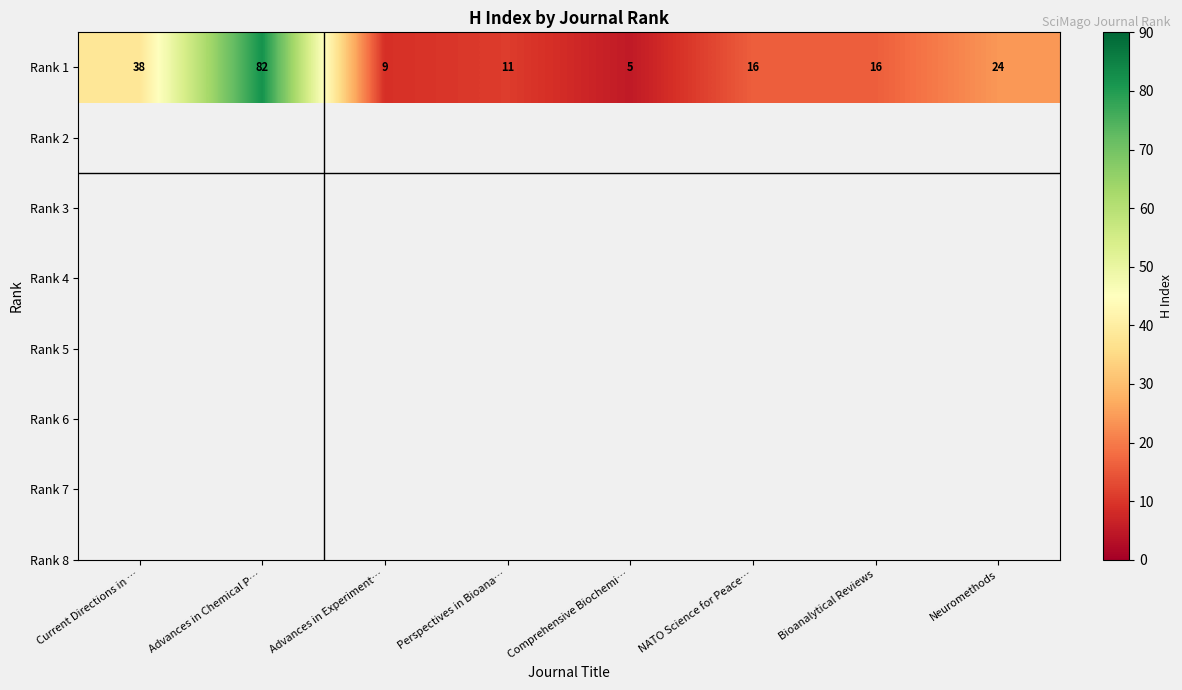

Count the number of data series in this chart.

1